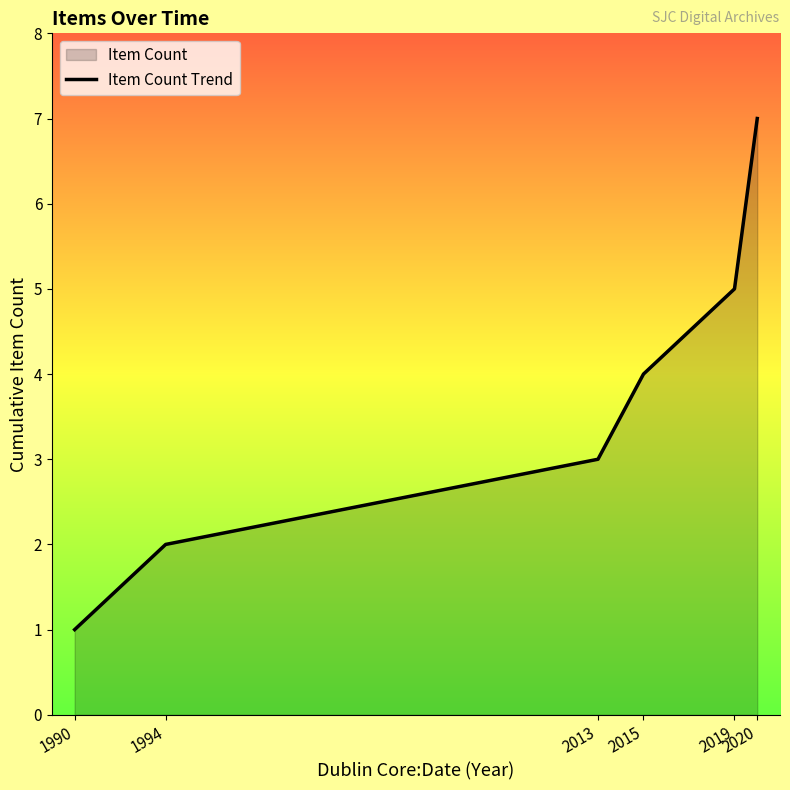

Reading left to right, transcribe all the data shown in this chart.

1	2	3	4	5	7